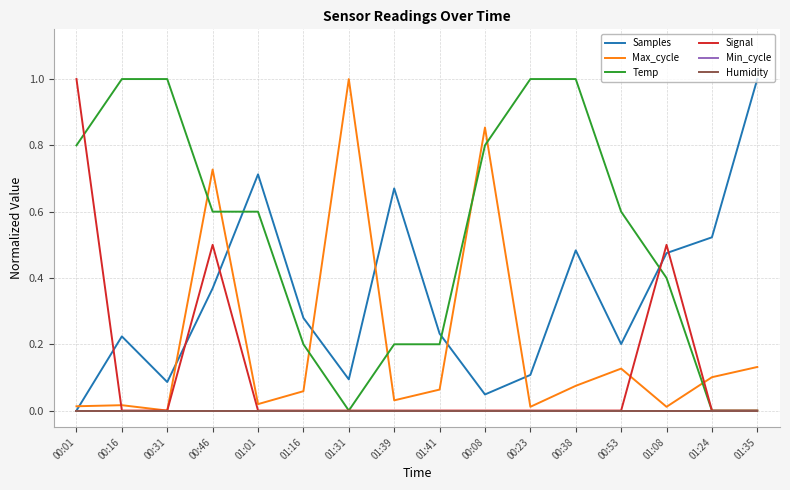

Does the chart display data point markers on the line(s)?

No